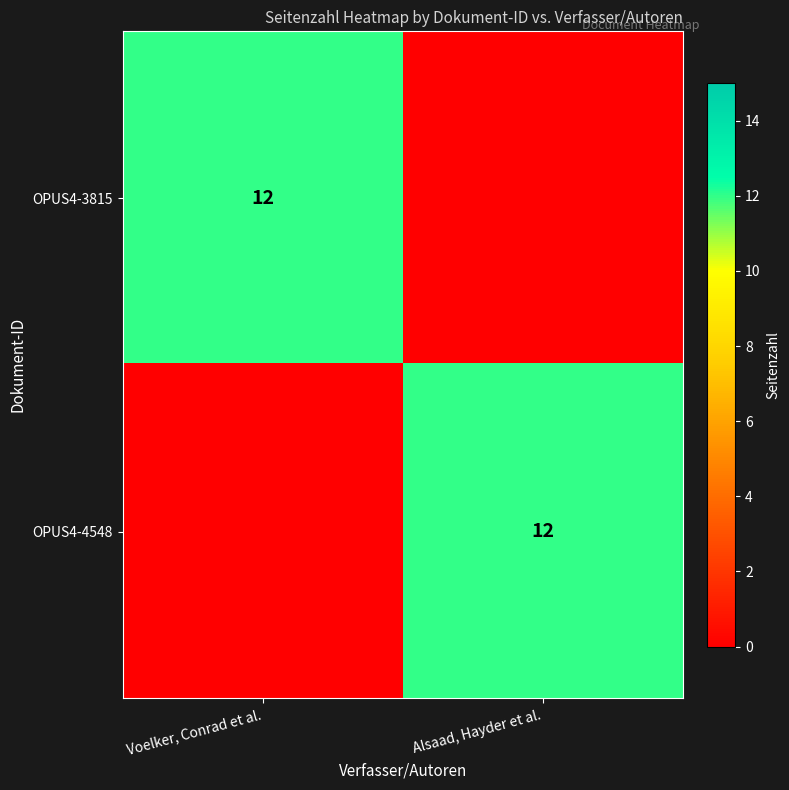

The OPUS4-4548 series shows 12 at Alsaad, Hayder et al.. True or false?

True